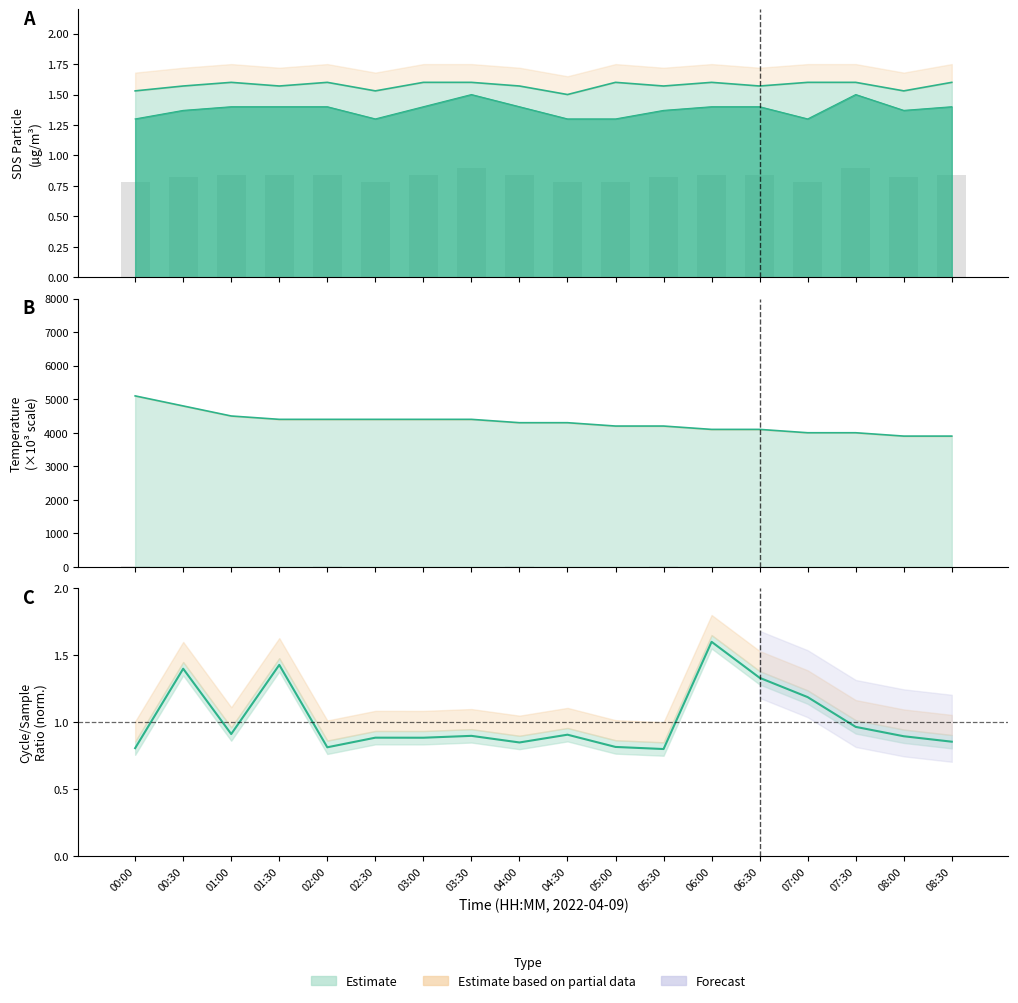

The SDS_P1 series shows 2.4 at 01:30. True or false?

False